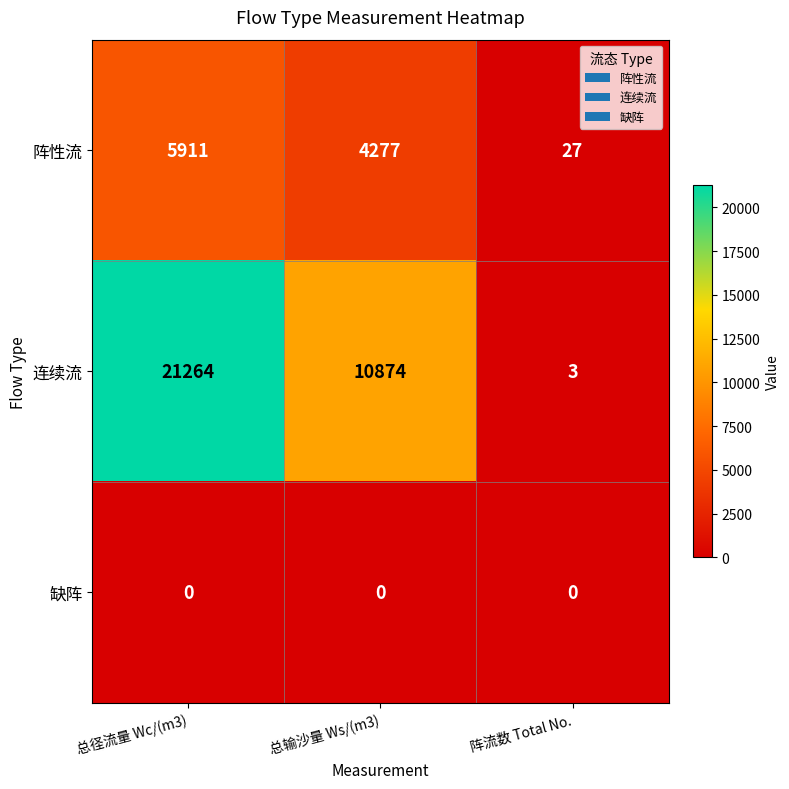

Which series has the widest spread of values?

连续流